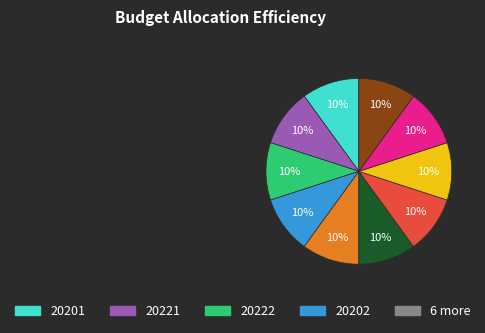

Is there any slice that represents more than half of the pie?

No